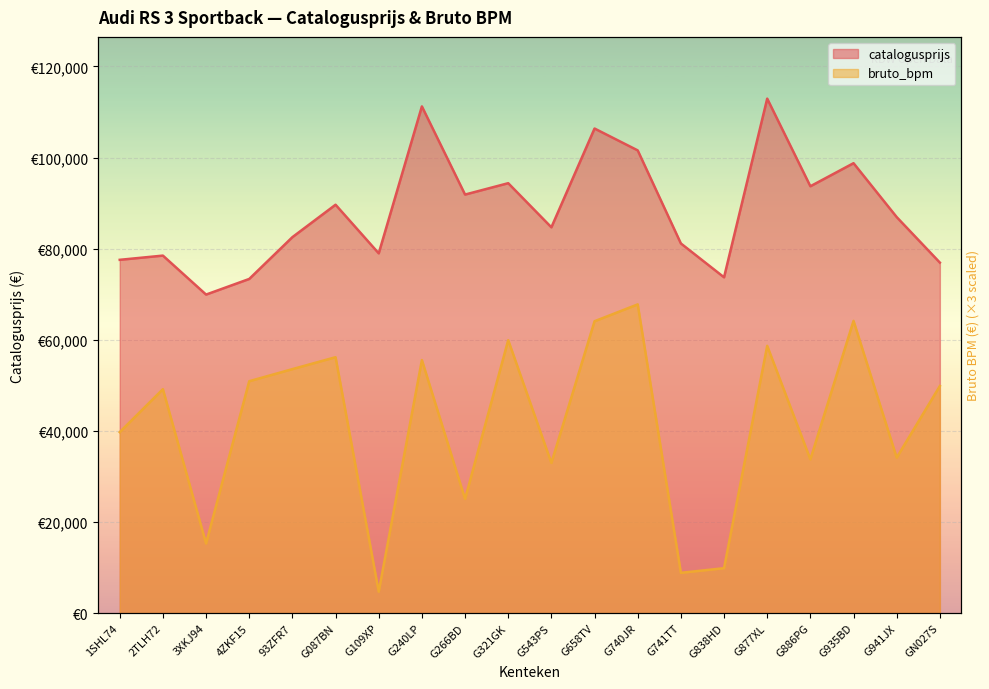

What is the average value of the catalogusprijs series?

88232.8